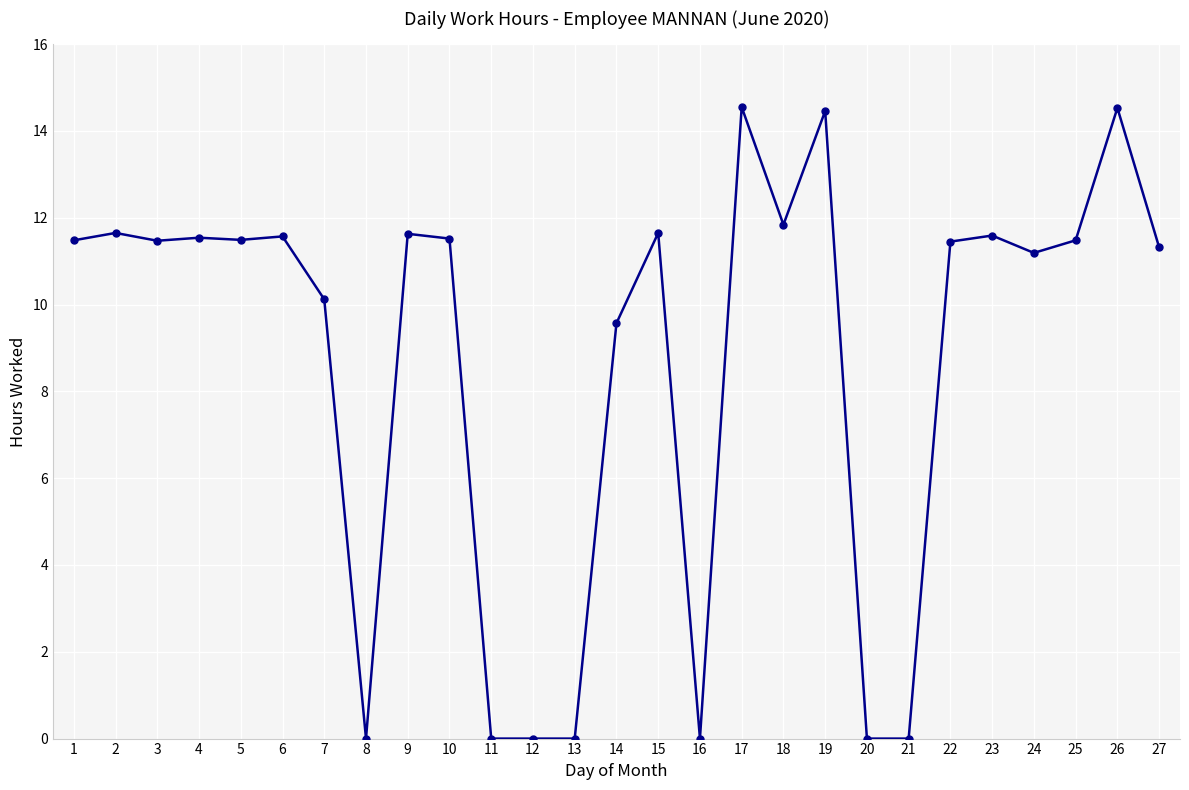

What is the difference between the values at 26 and 9?

2.9